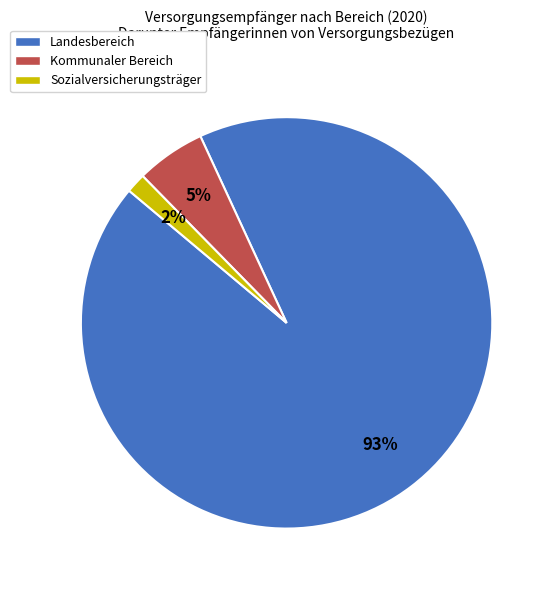

How many segments does this pie chart have?

3